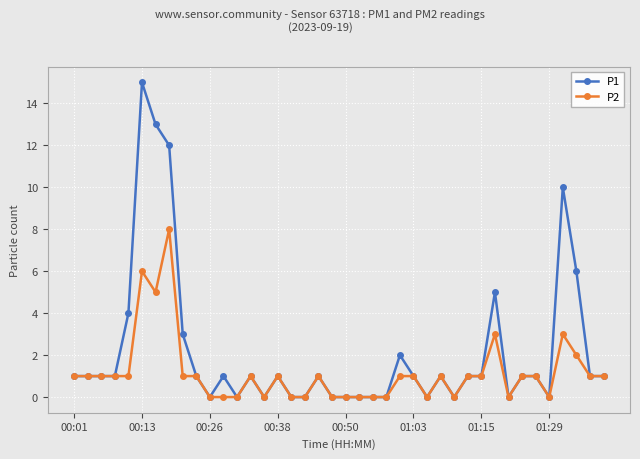

Which series has the largest total across all categories?

P1